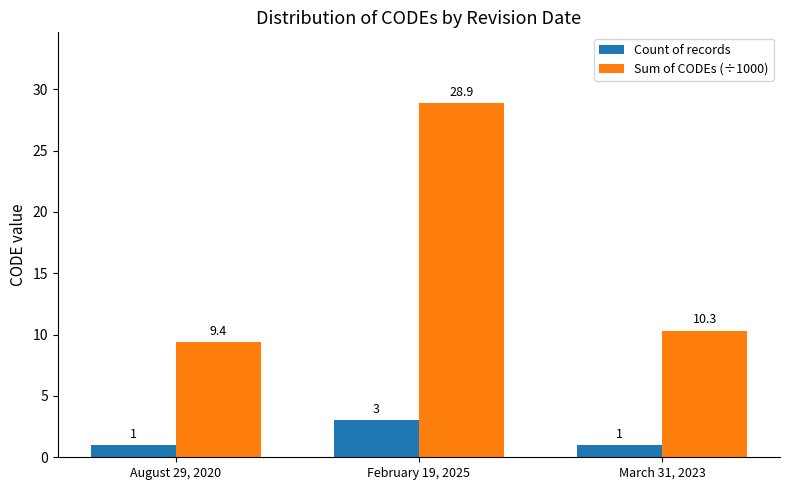

List the series in order of their overall mean, highest first.

Sum of CODEs (÷1000), Count of records